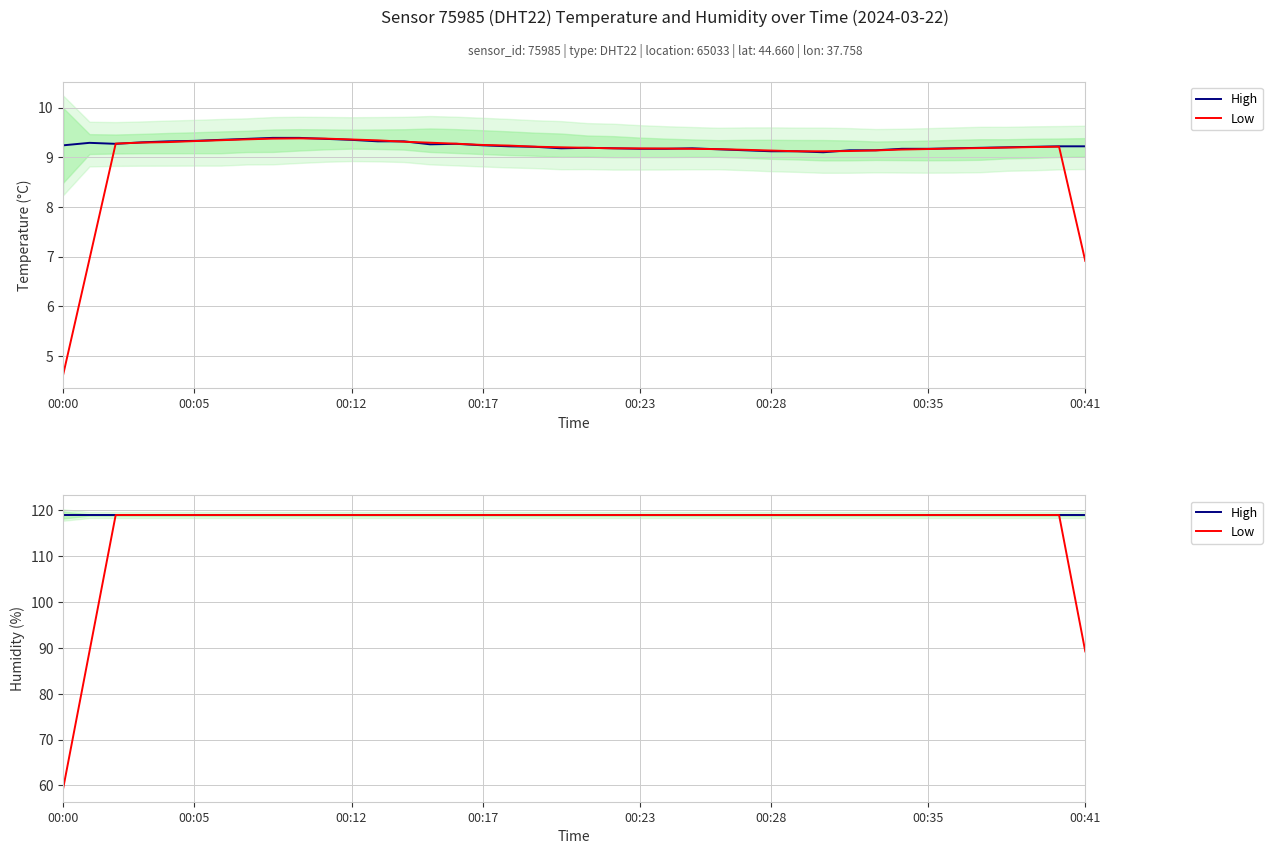

Which label corresponds to the smallest value in the chart?

00:00